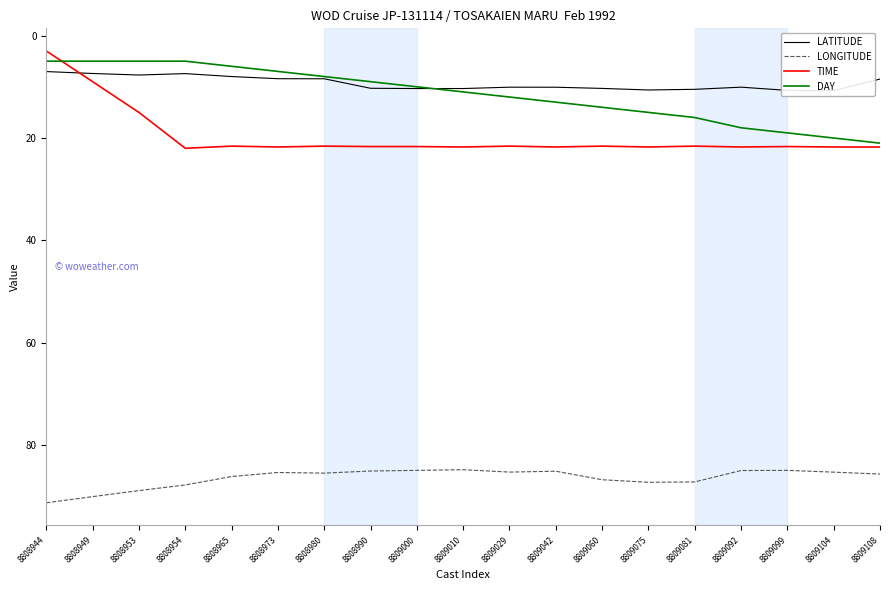

What are all the series names shown in the legend?

LATITUDE, LONGITUDE, TIME, DAY